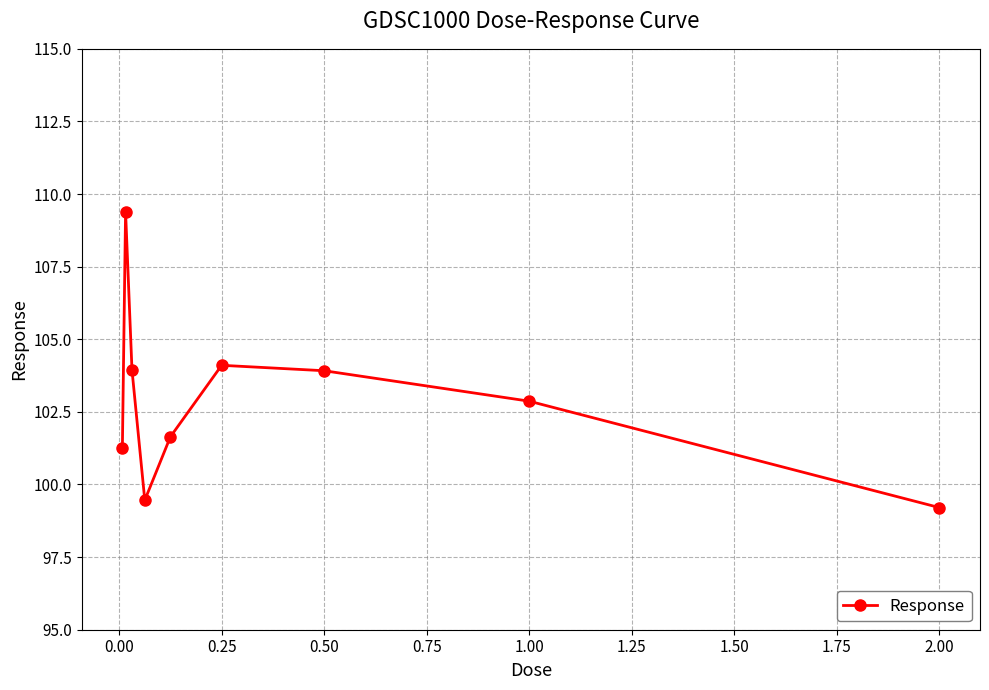

What is the difference between the second highest and second lowest values?

4.6